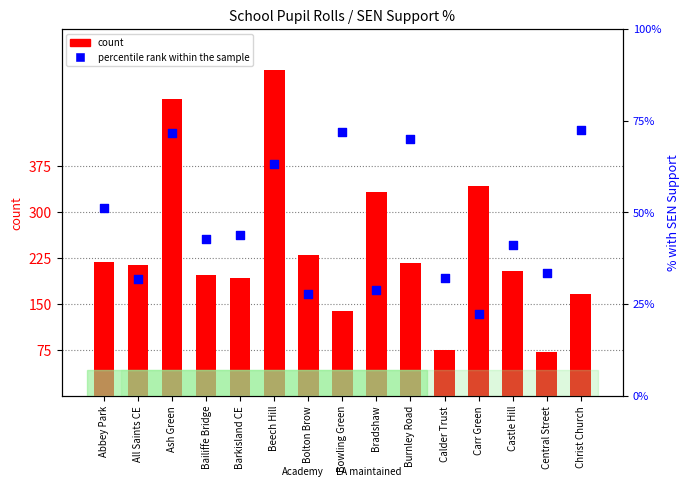

Is the value of percentile rank within the sample at Calder Trust greater than the value of count at Central Street?

No